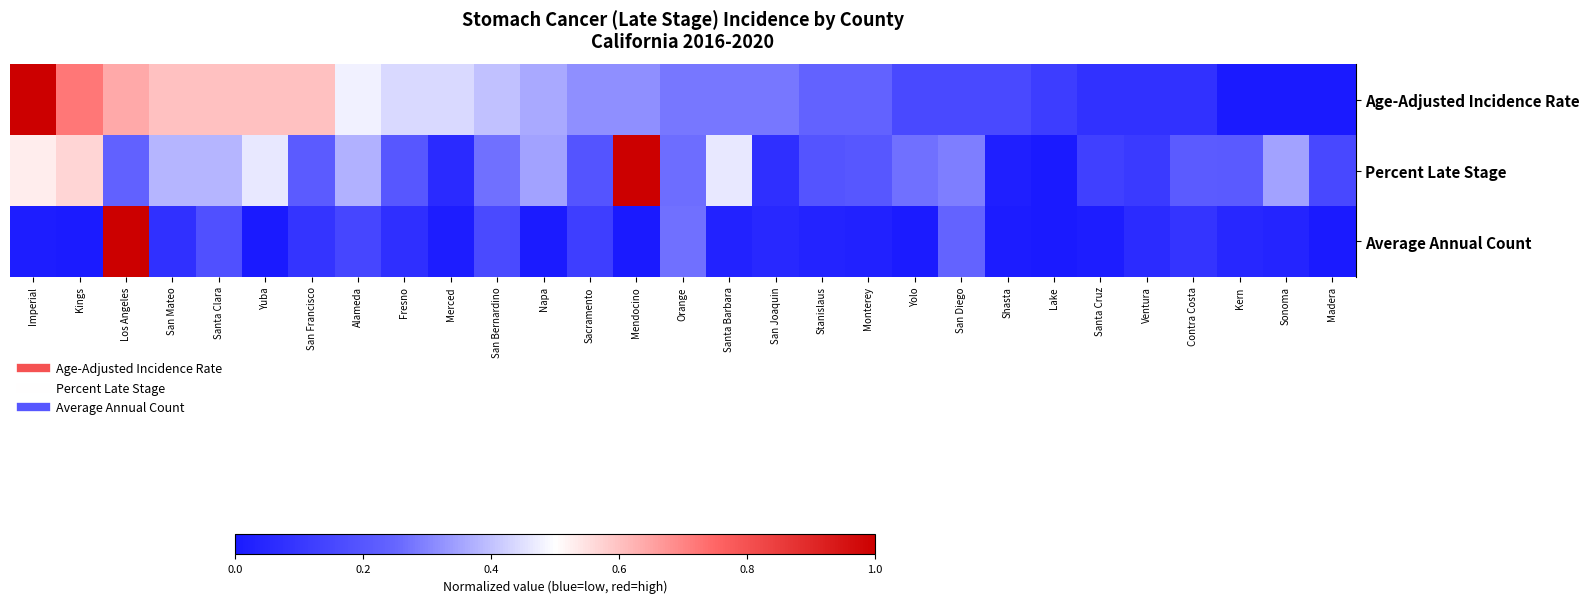

Which series has the widest spread of values?

Average Annual Count